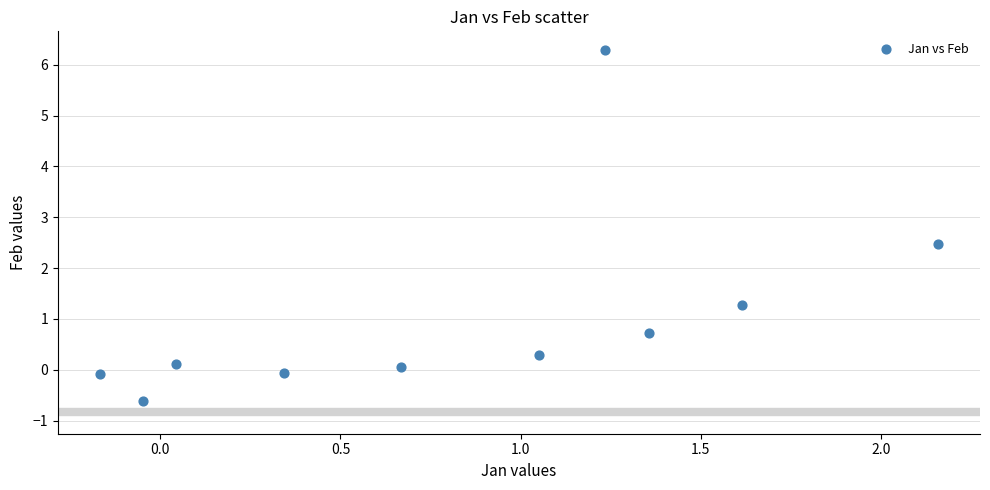

What is the range of X values (max minus min)?

2.3